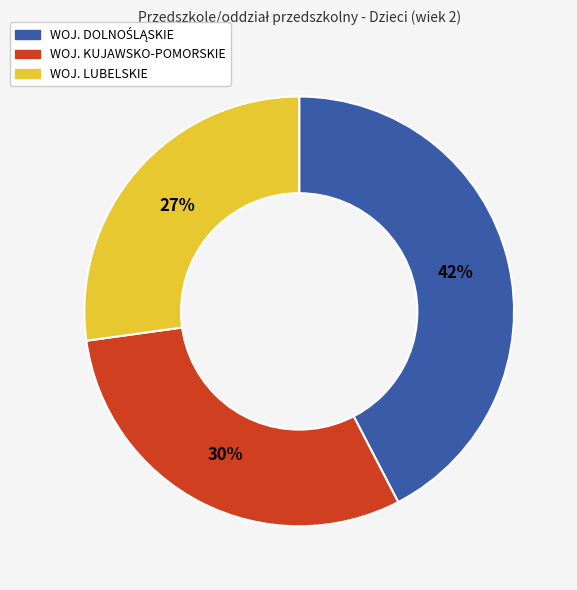

To the nearest percent, what is the average slice percentage?

33%